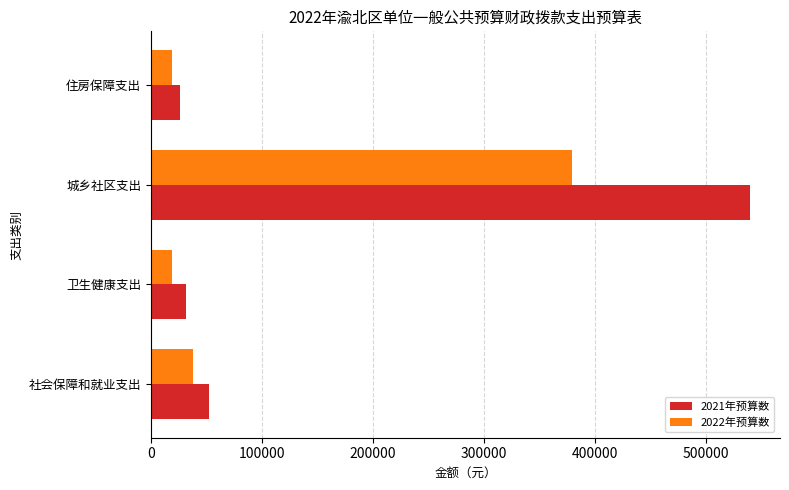

What is the average value of the 2021年预算数 series?

162420.6